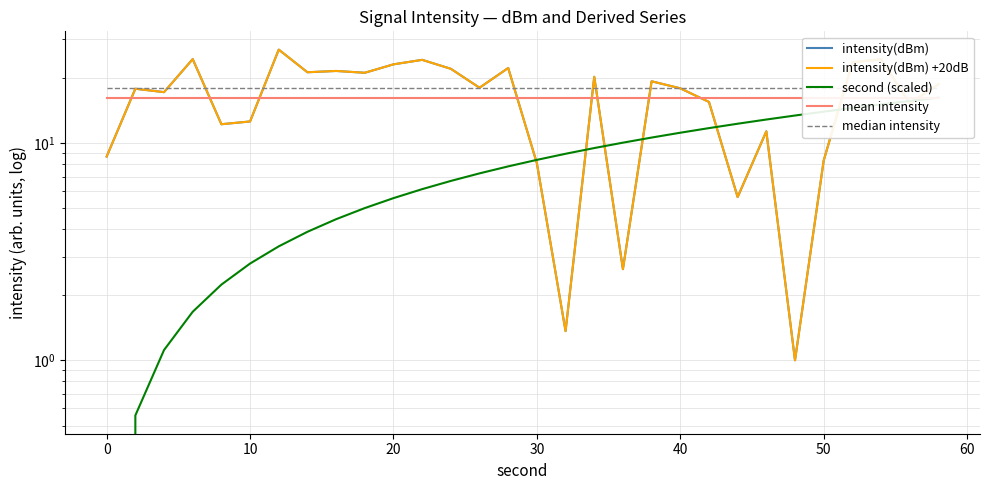

What is the average value of the median intensity series?

17.9